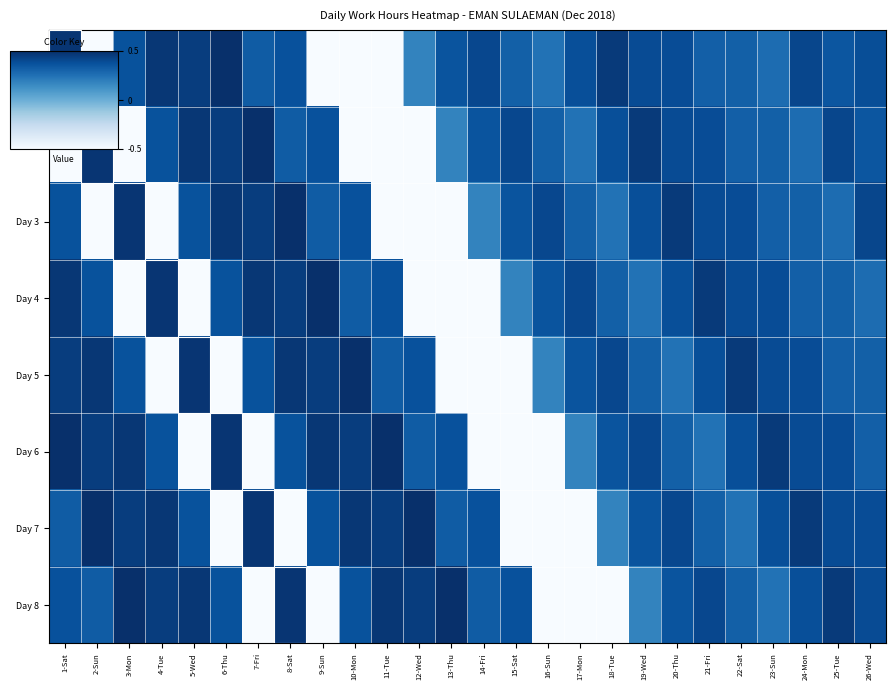

Reading left to right, list all the values displayed in this chart.

Day 1: 1-Sat=0.4	2-Sun=-0.5	3-Mon=0.4	4-Tue=0.5	5-Wed=0.4	6-Thu=0.5	7-Fri=0.3	8-Sat=0.4	9-Sun=-0.5	10-Mon=-0.5	11-Tue=-0.5	12-Wed=0.2	13-Thu=0.4	14-Fri=0.4	15-Sat=0.3	16-Sun=0.2	17-Mon=0.4	18-Tue=0.5	19-Wed=0.4	20-Thu=0.4	21-Fri=0.3	22-Sat=0.3	23-Sun=0.3	24-Mon=0.4	25-Tue=0.4	26-Wed=0.4
Day 2: 1-Sat=-0.5	2-Sun=0.4	3-Mon=-0.5	4-Tue=0.4	5-Wed=0.5	6-Thu=0.4	7-Fri=0.5	8-Sat=0.3	9-Sun=0.4	10-Mon=-0.5	11-Tue=-0.5	12-Wed=-0.5	13-Thu=0.2	14-Fri=0.4	15-Sat=0.4	16-Sun=0.3	17-Mon=0.2	18-Tue=0.4	19-Wed=0.5	20-Thu=0.4	21-Fri=0.4	22-Sat=0.3	23-Sun=0.3	24-Mon=0.3	25-Tue=0.4	26-Wed=0.4
Day 3: 1-Sat=0.4	2-Sun=-0.5	3-Mon=0.4	4-Tue=-0.5	5-Wed=0.4	6-Thu=0.5	7-Fri=0.4	8-Sat=0.5	9-Sun=0.3	10-Mon=0.4	11-Tue=-0.5	12-Wed=-0.5	13-Thu=-0.5	14-Fri=0.2	15-Sat=0.4	16-Sun=0.4	17-Mon=0.3	18-Tue=0.2	19-Wed=0.4	20-Thu=0.5	21-Fri=0.4	22-Sat=0.4	23-Sun=0.3	24-Mon=0.3	25-Tue=0.3	26-Wed=0.4
Day 4: 1-Sat=0.5	2-Sun=0.4	3-Mon=-0.5	4-Tue=0.4	5-Wed=-0.5	6-Thu=0.4	7-Fri=0.5	8-Sat=0.4	9-Sun=0.5	10-Mon=0.3	11-Tue=0.4	12-Wed=-0.5	13-Thu=-0.5	14-Fri=-0.5	15-Sat=0.2	16-Sun=0.4	17-Mon=0.4	18-Tue=0.3	19-Wed=0.2	20-Thu=0.4	21-Fri=0.5	22-Sat=0.4	23-Sun=0.4	24-Mon=0.3	25-Tue=0.3	26-Wed=0.3
Day 5: 1-Sat=0.4	2-Sun=0.5	3-Mon=0.4	4-Tue=-0.5	5-Wed=0.4	6-Thu=-0.5	7-Fri=0.4	8-Sat=0.5	9-Sun=0.4	10-Mon=0.5	11-Tue=0.3	12-Wed=0.4	13-Thu=-0.5	14-Fri=-0.5	15-Sat=-0.5	16-Sun=0.2	17-Mon=0.4	18-Tue=0.4	19-Wed=0.3	20-Thu=0.2	21-Fri=0.4	22-Sat=0.5	23-Sun=0.4	24-Mon=0.4	25-Tue=0.3	26-Wed=0.3
Day 6: 1-Sat=0.5	2-Sun=0.4	3-Mon=0.5	4-Tue=0.4	5-Wed=-0.5	6-Thu=0.4	7-Fri=-0.5	8-Sat=0.4	9-Sun=0.5	10-Mon=0.4	11-Tue=0.5	12-Wed=0.3	13-Thu=0.4	14-Fri=-0.5	15-Sat=-0.5	16-Sun=-0.5	17-Mon=0.2	18-Tue=0.4	19-Wed=0.4	20-Thu=0.3	21-Fri=0.2	22-Sat=0.4	23-Sun=0.5	24-Mon=0.4	25-Tue=0.4	26-Wed=0.3
Day 7: 1-Sat=0.3	2-Sun=0.5	3-Mon=0.4	4-Tue=0.5	5-Wed=0.4	6-Thu=-0.5	7-Fri=0.4	8-Sat=-0.5	9-Sun=0.4	10-Mon=0.5	11-Tue=0.4	12-Wed=0.5	13-Thu=0.3	14-Fri=0.4	15-Sat=-0.5	16-Sun=-0.5	17-Mon=-0.5	18-Tue=0.2	19-Wed=0.4	20-Thu=0.4	21-Fri=0.3	22-Sat=0.2	23-Sun=0.4	24-Mon=0.5	25-Tue=0.4	26-Wed=0.4
Day 8: 1-Sat=0.4	2-Sun=0.3	3-Mon=0.5	4-Tue=0.4	5-Wed=0.5	6-Thu=0.4	7-Fri=-0.5	8-Sat=0.4	9-Sun=-0.5	10-Mon=0.4	11-Tue=0.5	12-Wed=0.4	13-Thu=0.5	14-Fri=0.3	15-Sat=0.4	16-Sun=-0.5	17-Mon=-0.5	18-Tue=-0.5	19-Wed=0.2	20-Thu=0.4	21-Fri=0.4	22-Sat=0.3	23-Sun=0.2	24-Mon=0.4	25-Tue=0.5	26-Wed=0.4